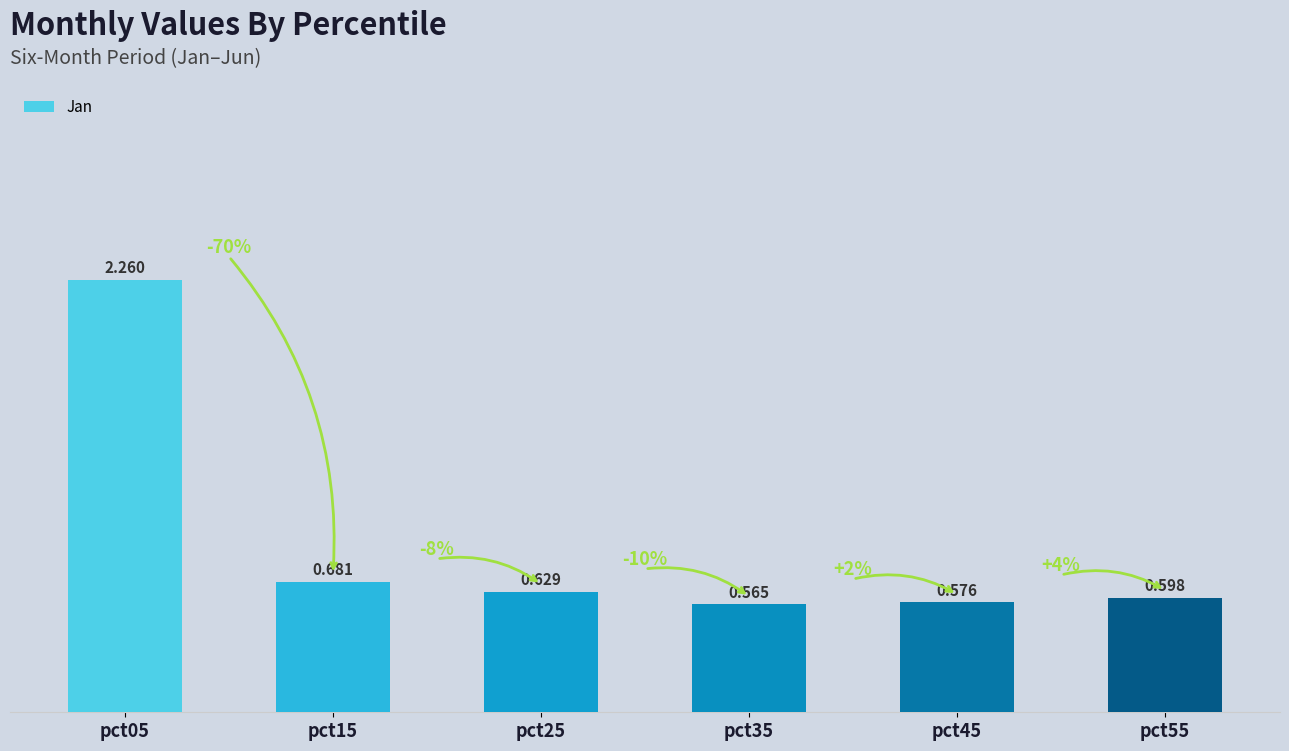

What is the value of the 5th bar from the left?

0.6